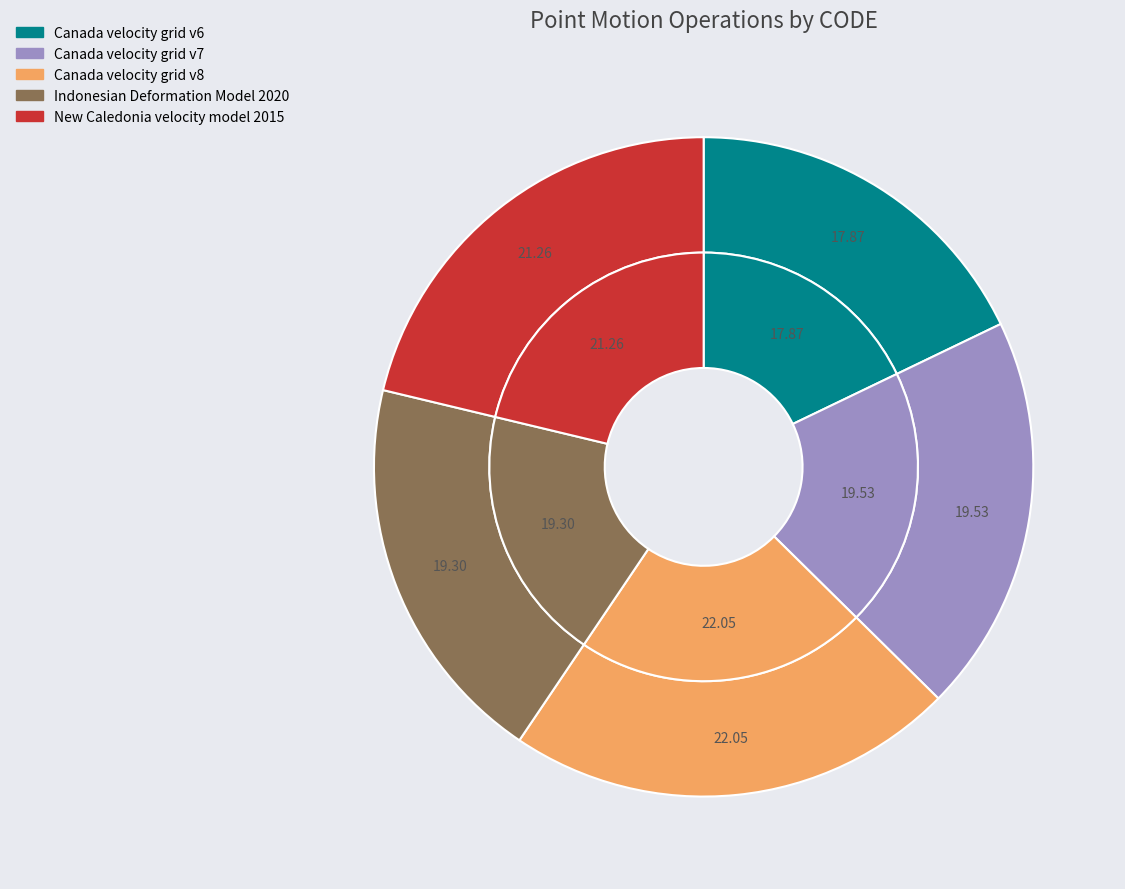

Approximately how many times larger is the value at Canada velocity grid v7 compared to Indonesian Deformation Model 2020?

1.0